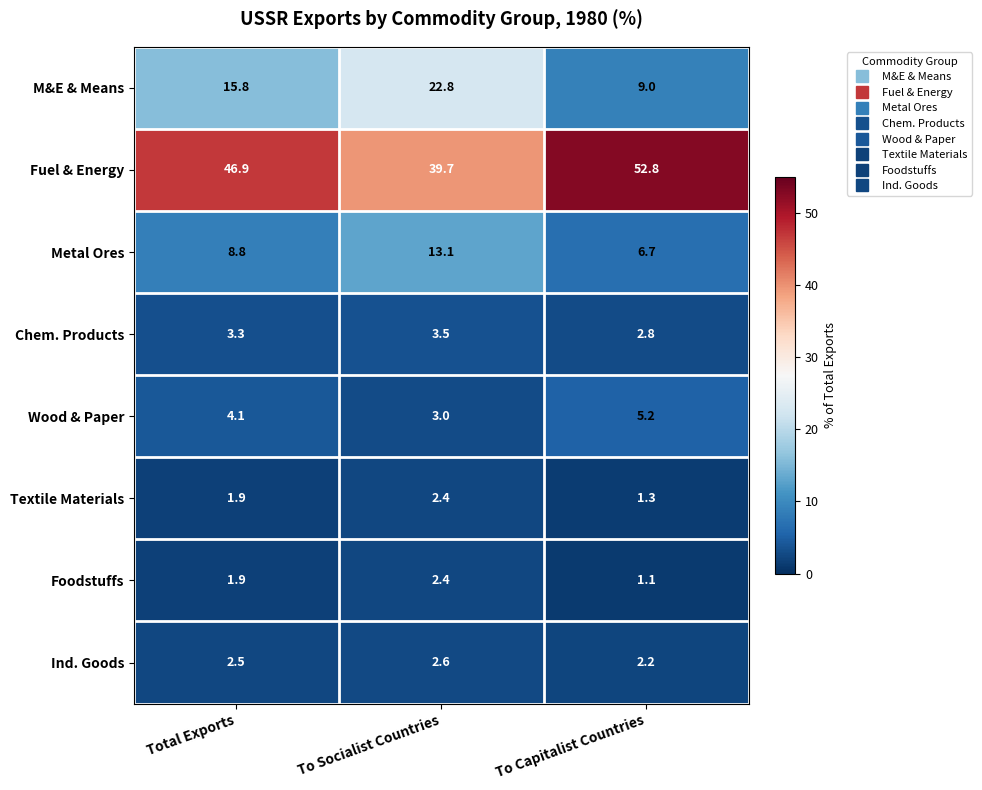

Rank the categories by Chem. Products value from highest to lowest.

To Socialist Countries, Total Exports, To Capitalist Countries